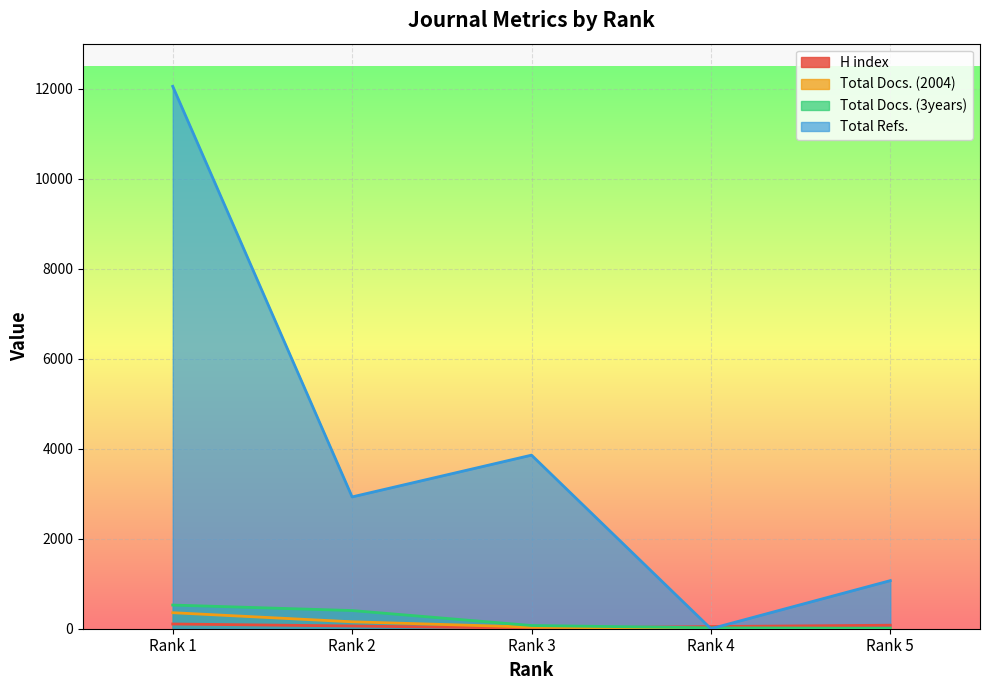

At which label does Total Docs. (3years) reach its peak?

Rank 1